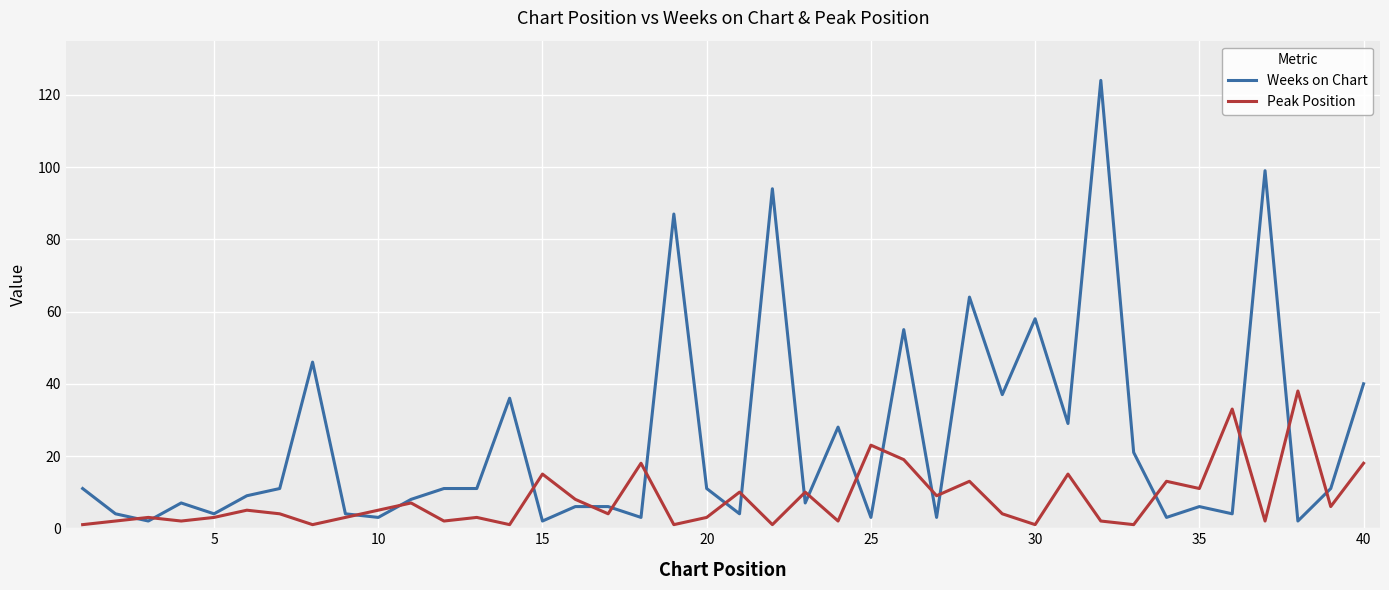

True or false: Peak Position and Weeks on Chart cross at least once.

True